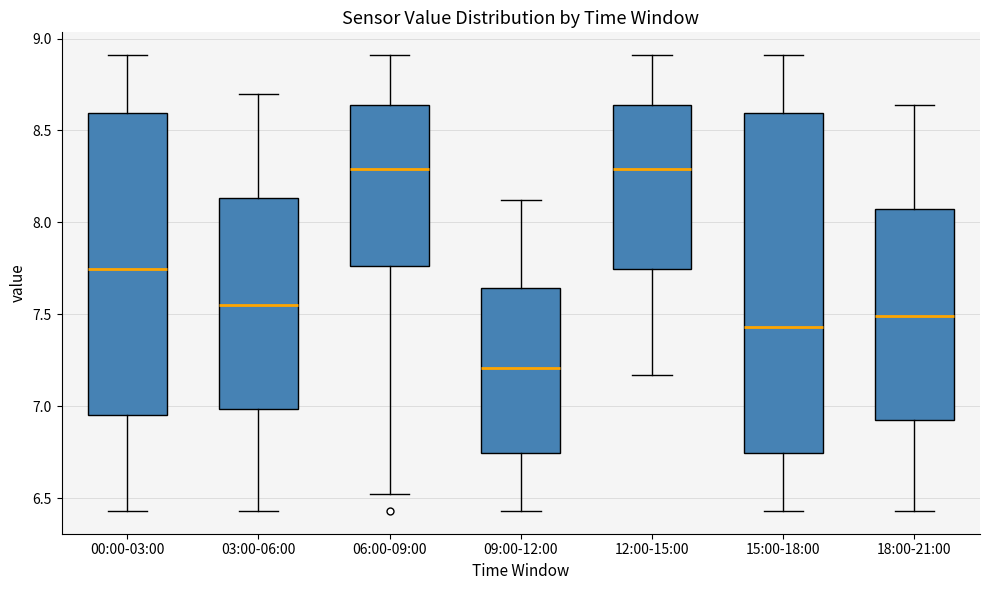

Reading left to right, transcribe this box plot: for each box, give where its median line is, the range the box spans, and where its two whiskers end, as read against the y-axis. The values are not printed on the chart, so give them approximately, as read against the axis.

00:00-03:00: median 7.75, box 6.95 to 8.60, whiskers 6.45 to 8.90
03:00-06:00: median 7.55, box 7.00 to 8.15, whiskers 6.45 to 8.70
06:00-09:00: median 8.30, box 7.75 to 8.65, whiskers 6.50 to 8.90
09:00-12:00: median 7.20, box 6.75 to 7.65, whiskers 6.45 to 8.10
12:00-15:00: median 8.30, box 7.75 to 8.65, whiskers 7.15 to 8.90
15:00-18:00: median 7.45, box 6.75 to 8.60, whiskers 6.45 to 8.90
18:00-21:00: median 7.50, box 6.95 to 8.10, whiskers 6.45 to 8.65